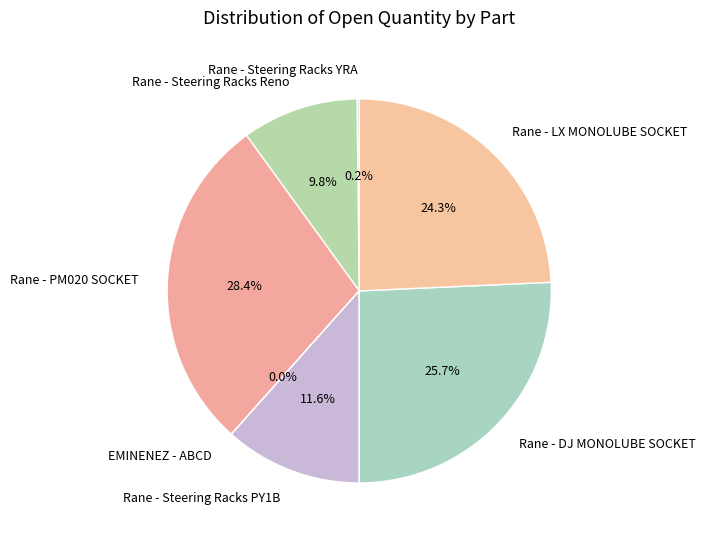

To the nearest percent, what is the difference between the largest and smallest slice percentages?

28%